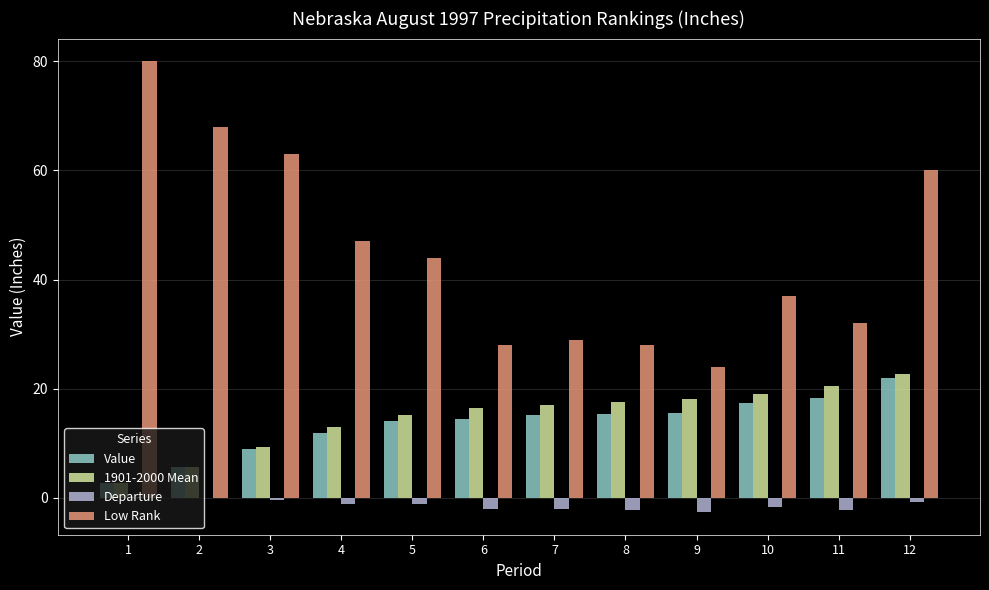

How many values in the Value series exceed 15?

6